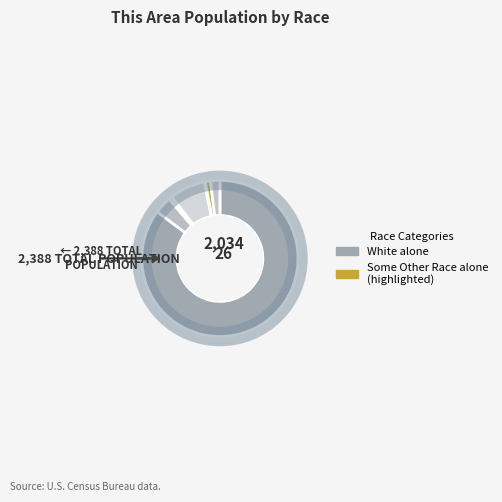

Which category has the biggest portion of the pie?

White alone